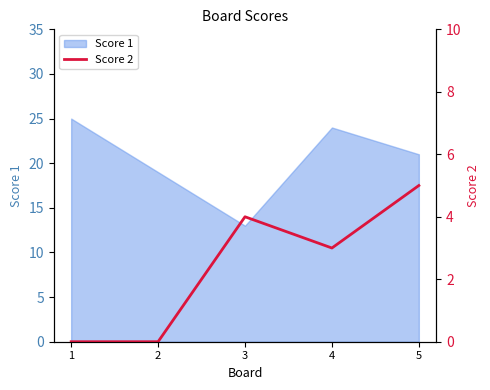

How many interior local peaks (higher than both neighbors) does the data have?

1